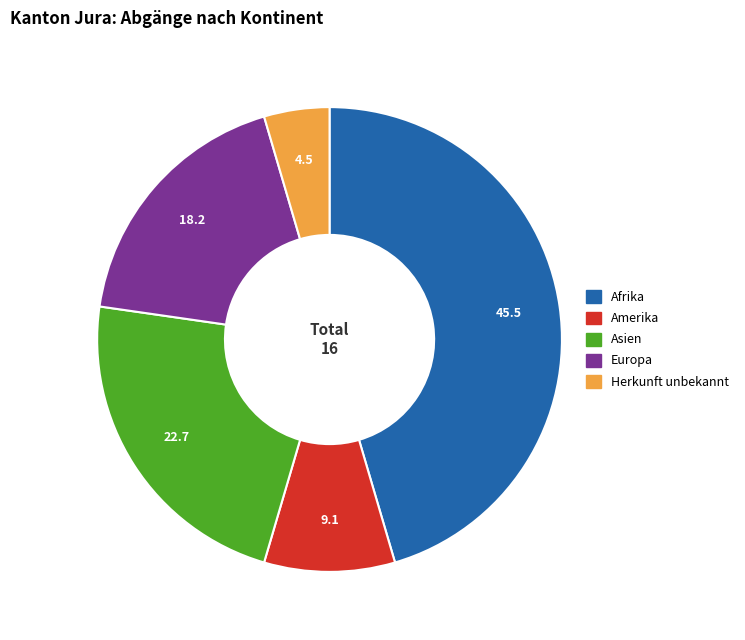

How many slices are in this pie chart?

5